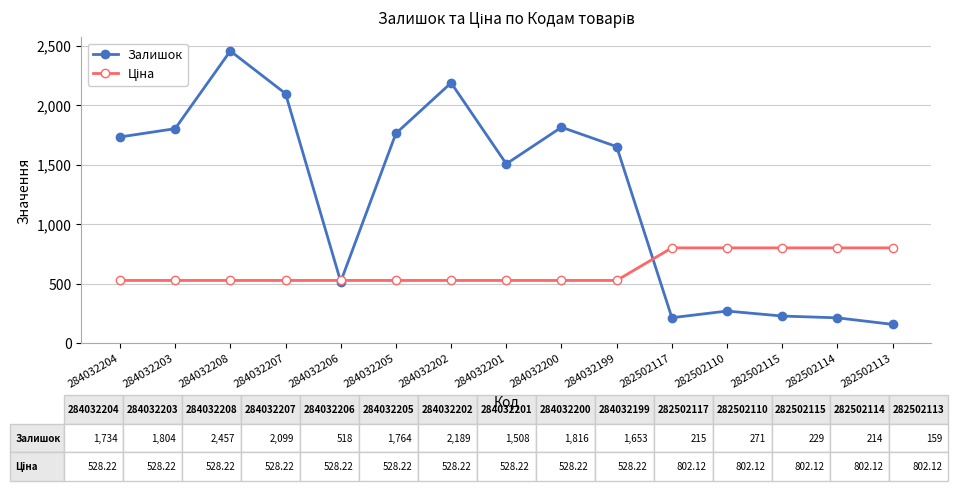

Which series changed the most between 284032199 and 282502110?

Залишок